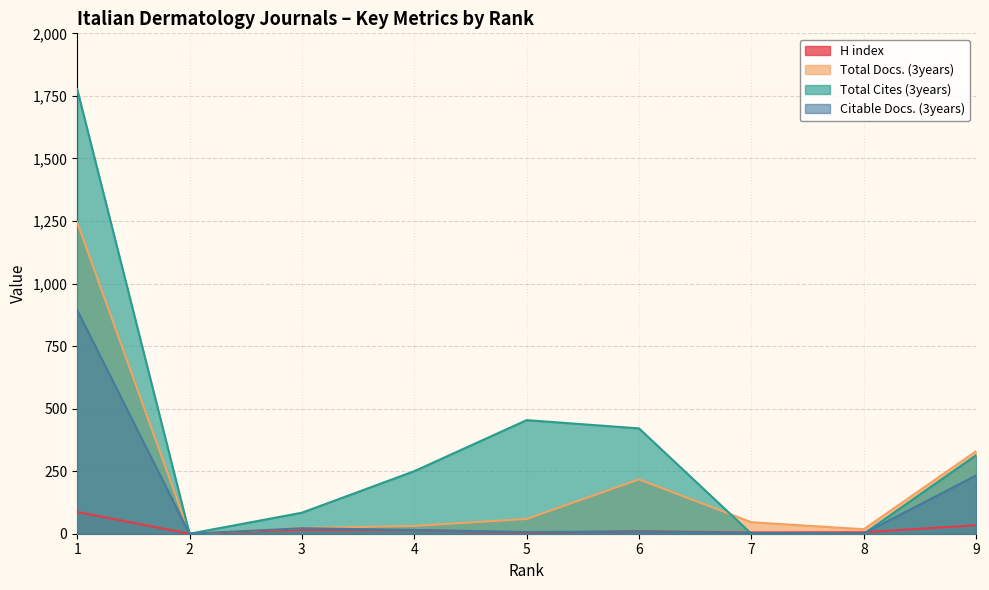

Which series has the largest range (max minus min)?

Total Cites (3years)